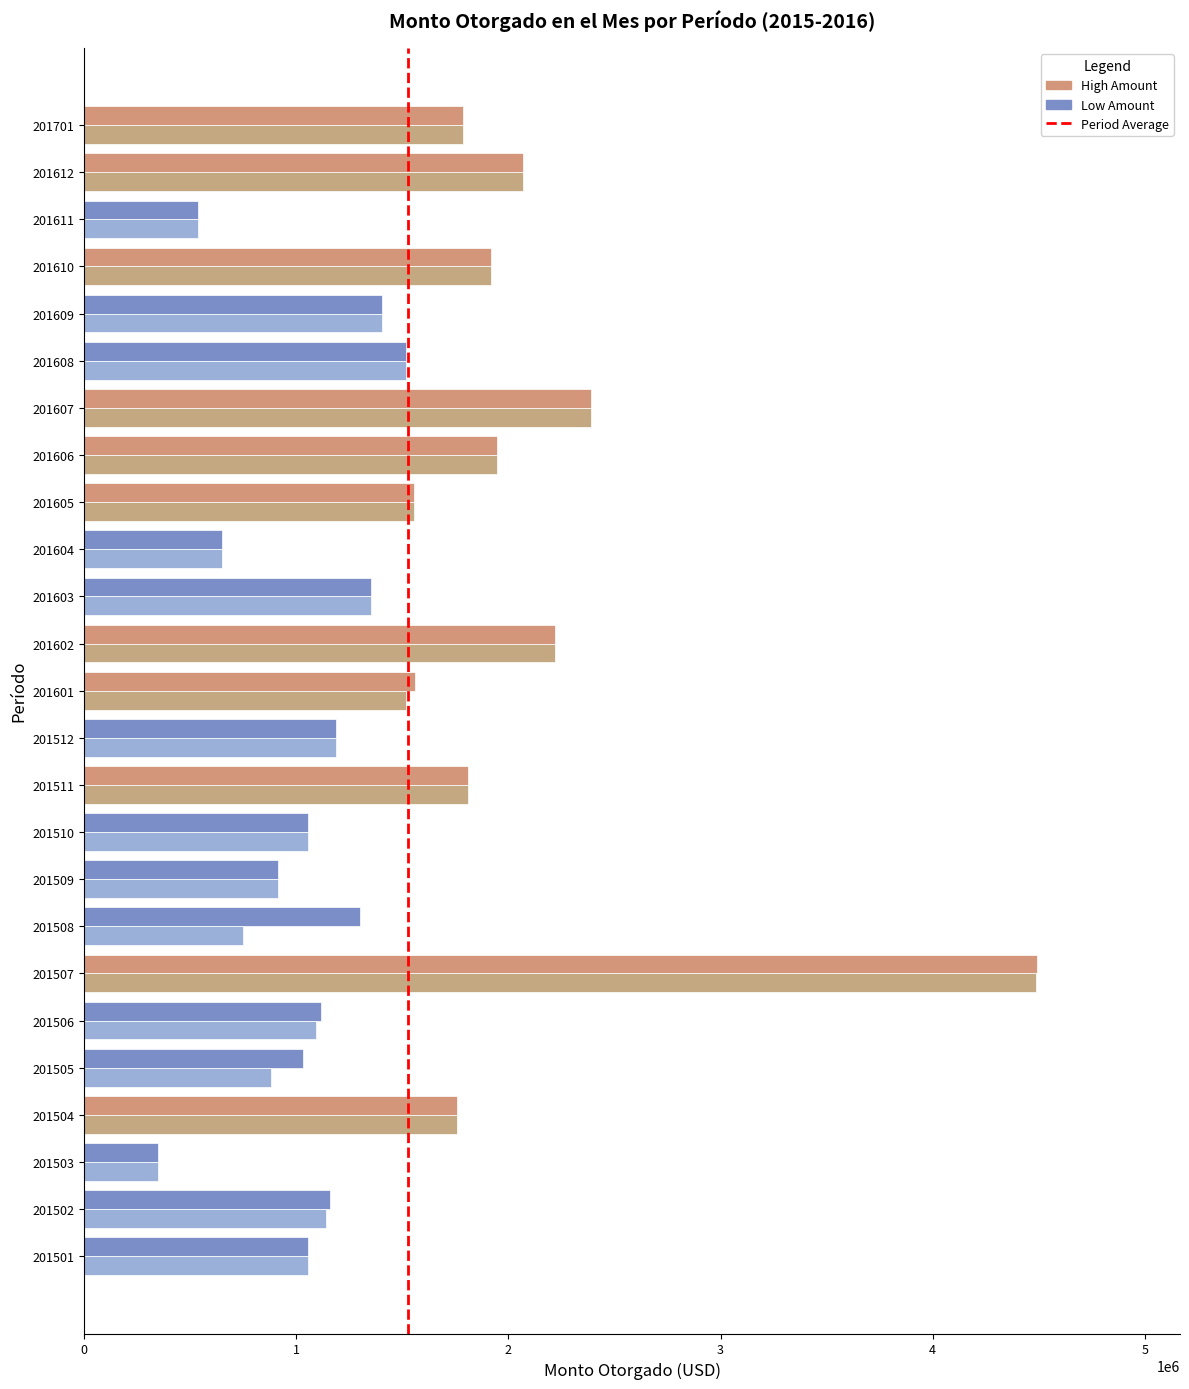

Which category has the lowest value across all series?

201503